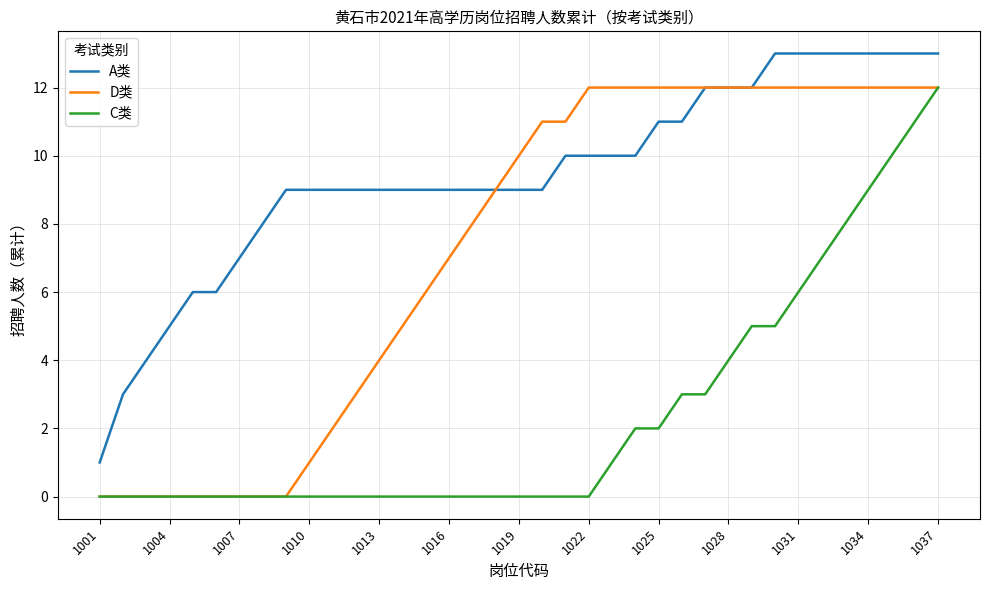

True or false: A类 and C类 cross at least once.

False